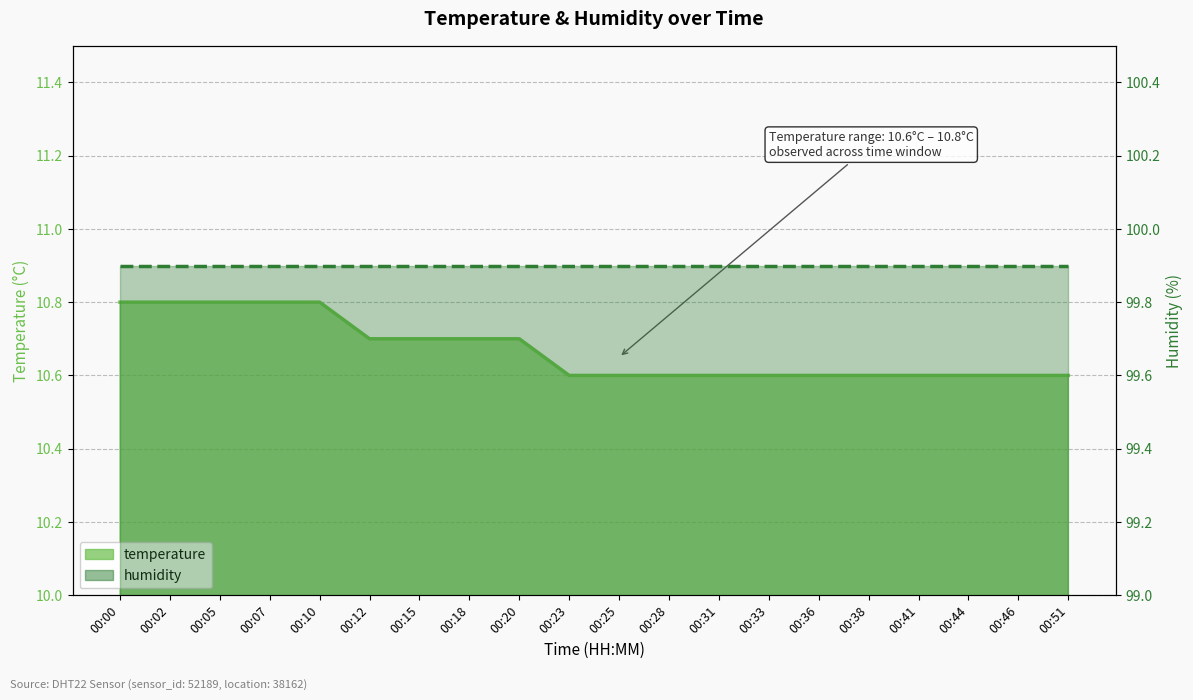

What is the ratio of the value at 00:44 to the value at 00:36?

1.0